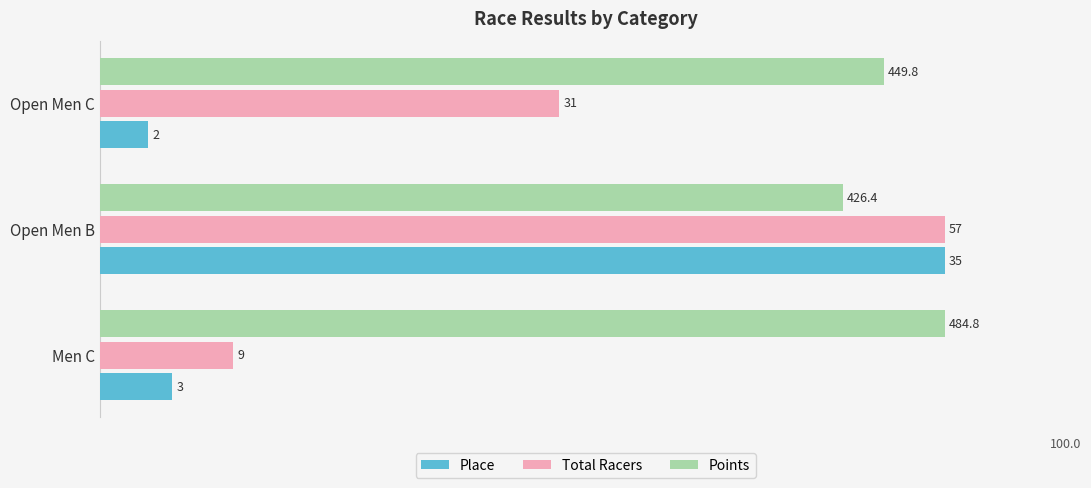

What are all the series names shown in the legend?

Place, Total Racers, Points